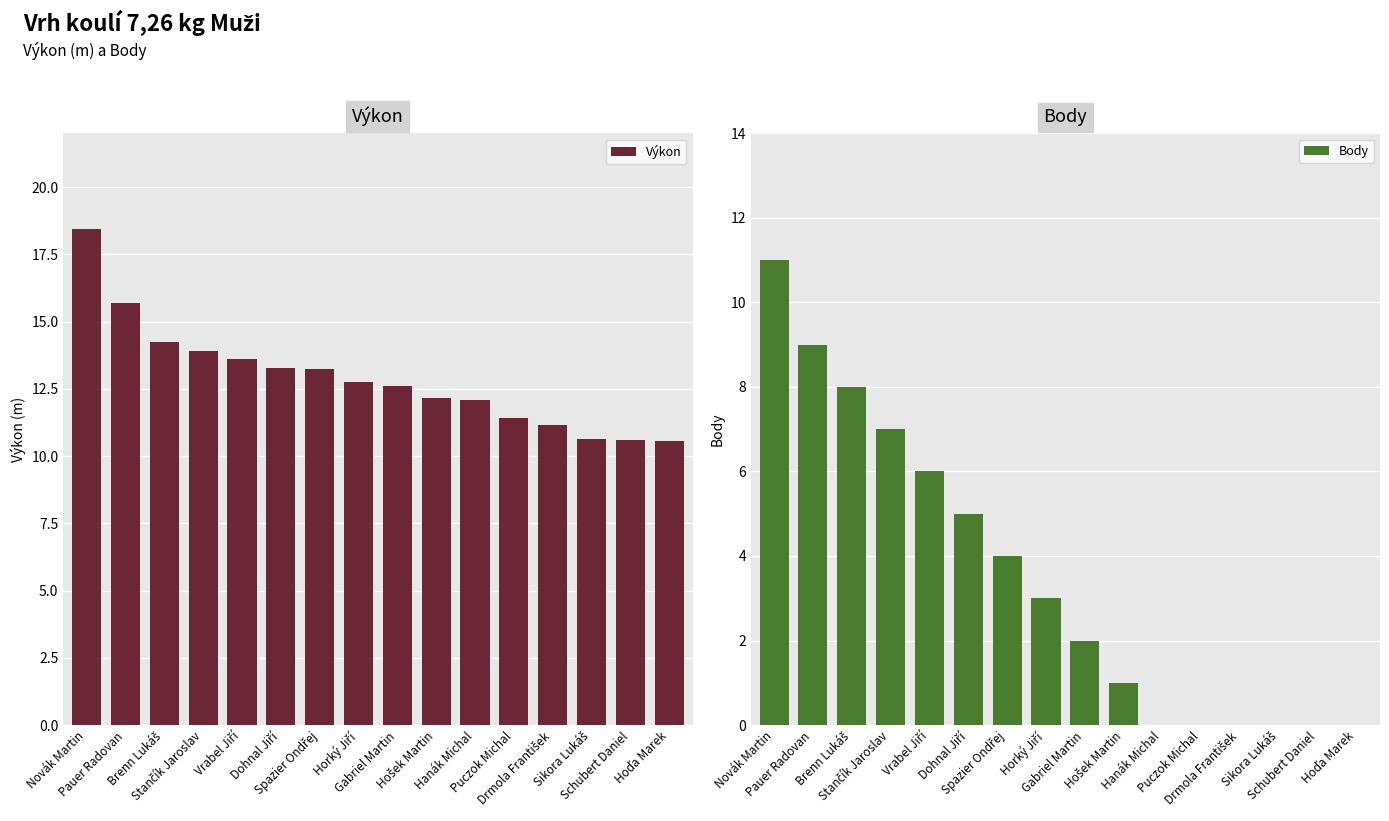

How many values in the Body series exceed 3?

7